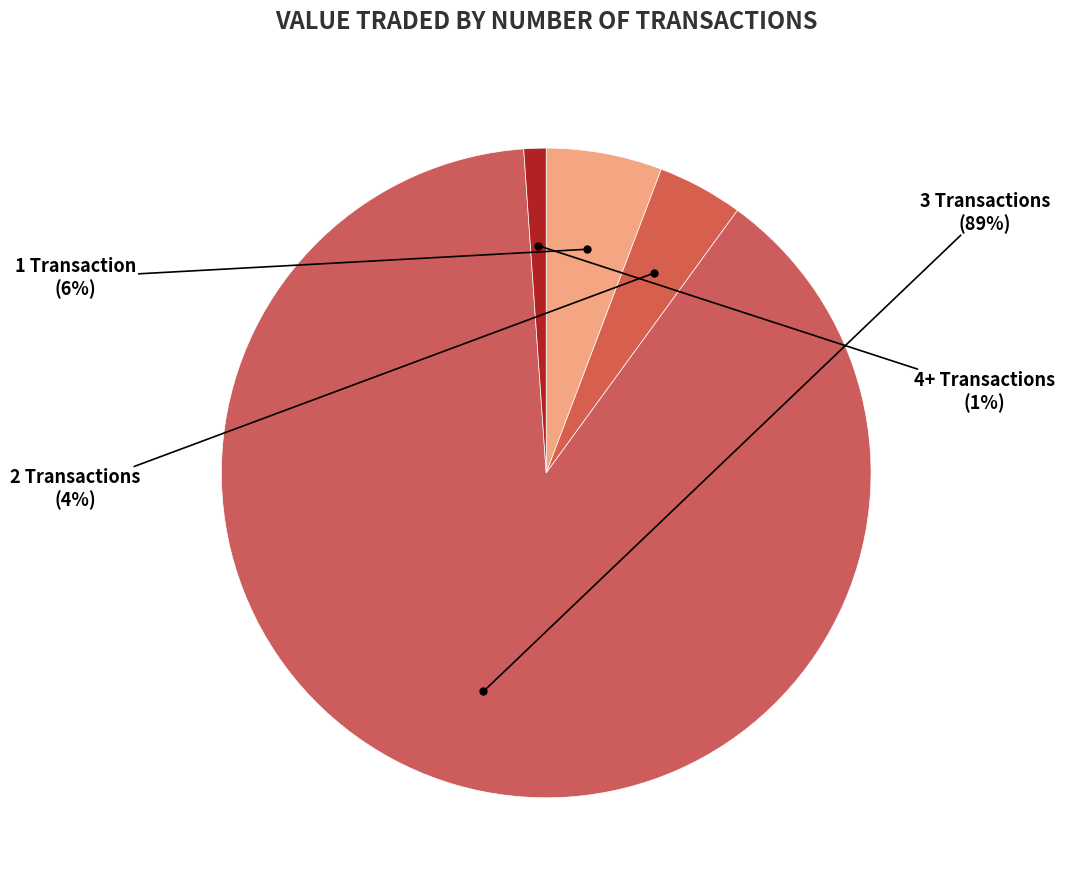

How many slices are in this pie chart?

4